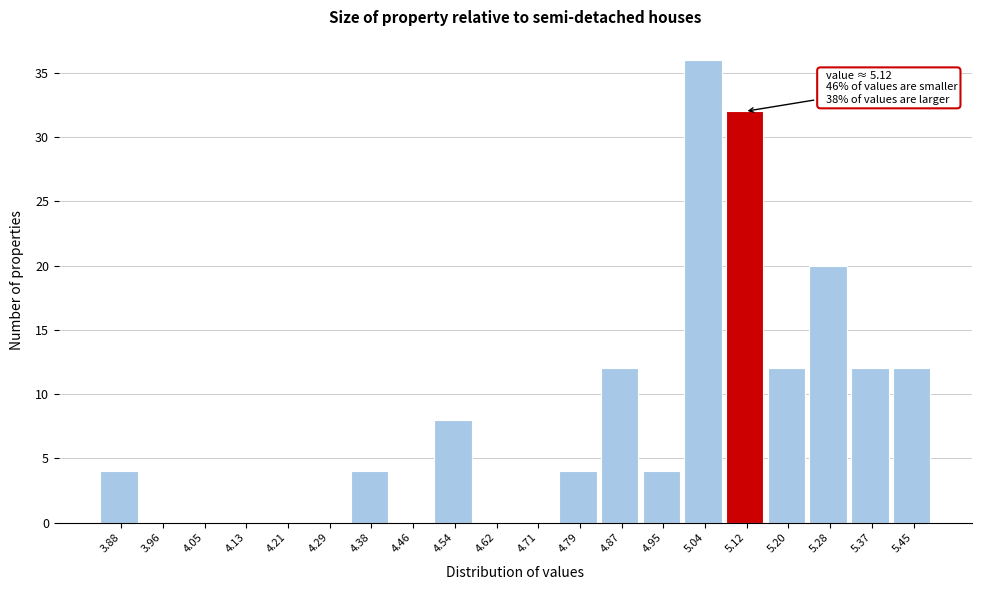

Over which range of the x-axis is the bar tallest?

5.00 to 5.08